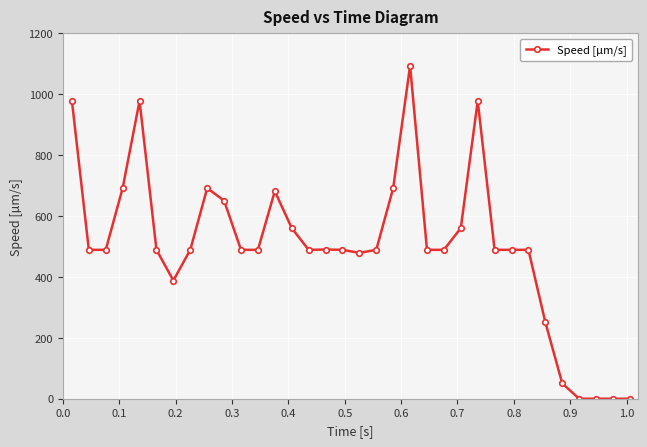

What is the difference between the maximum and minimum values?

1093.4